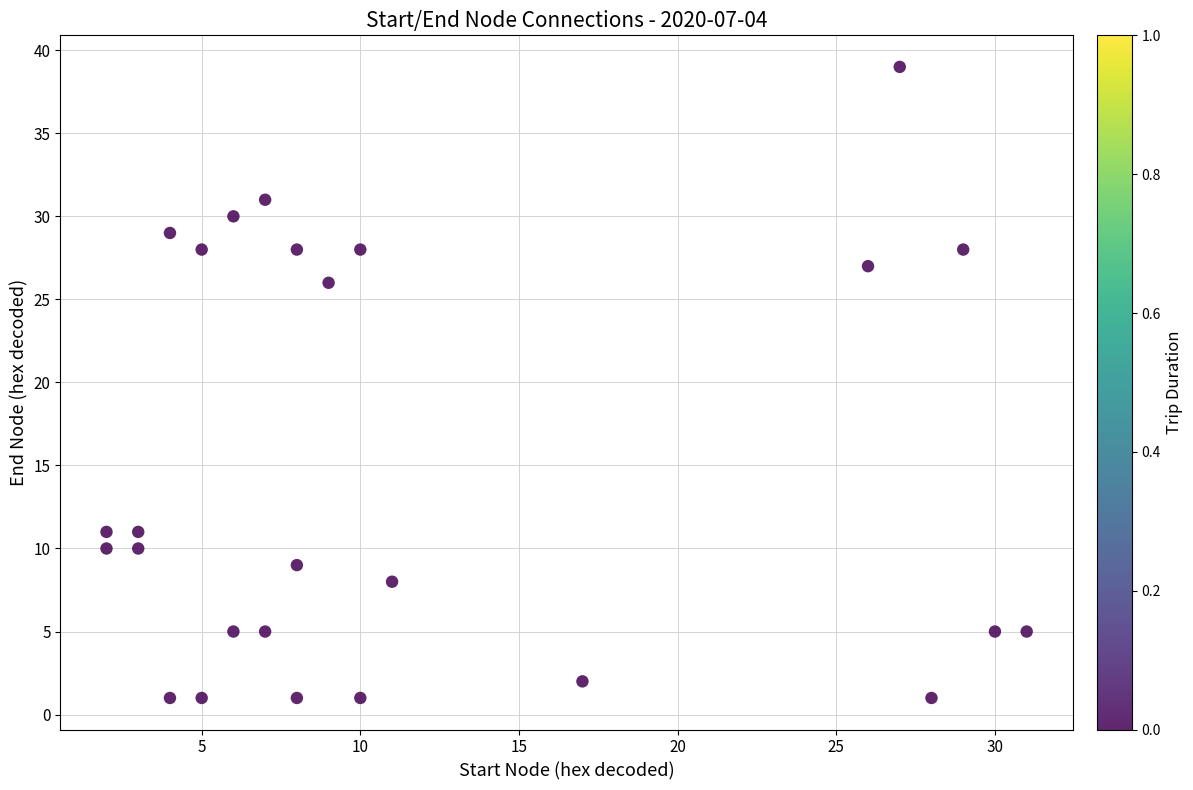

What Y value in the scatter plot is closest to 20?

26